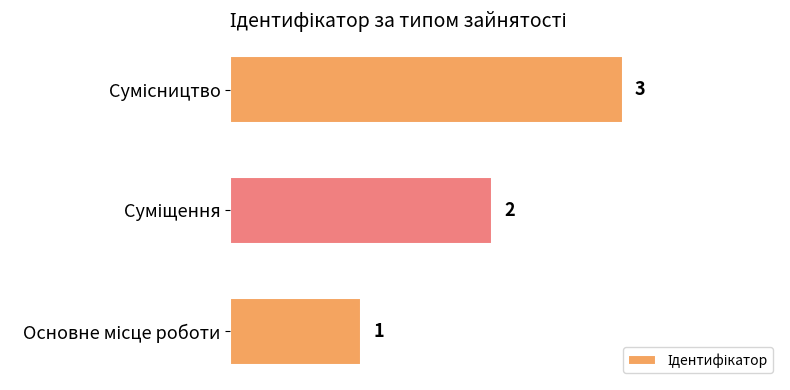

How many values are between 1 and 3?

3